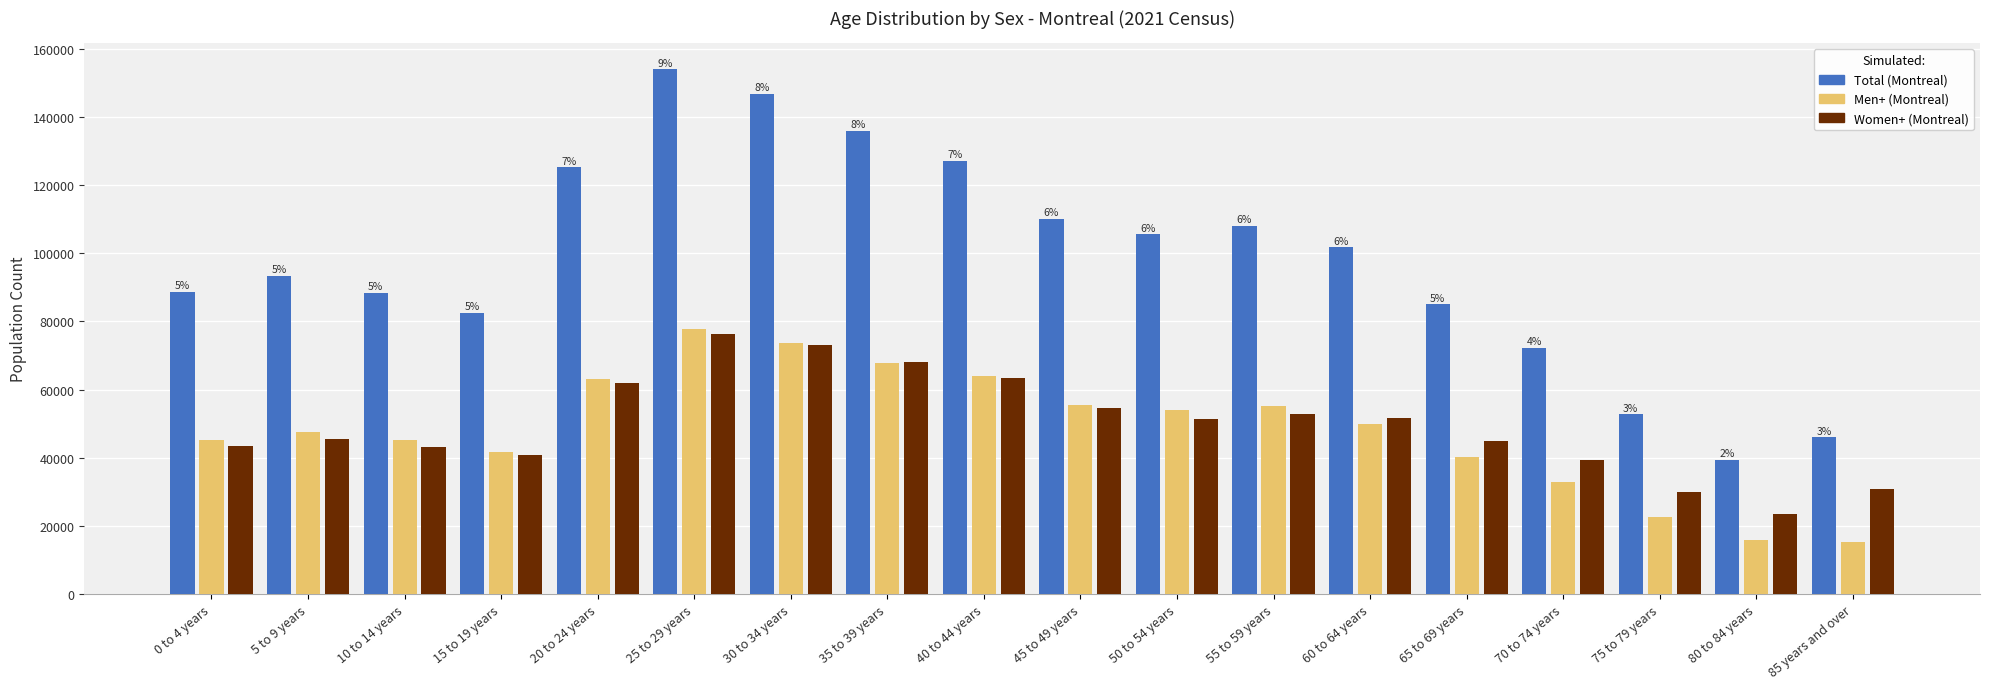

How many bars are there in total?

54